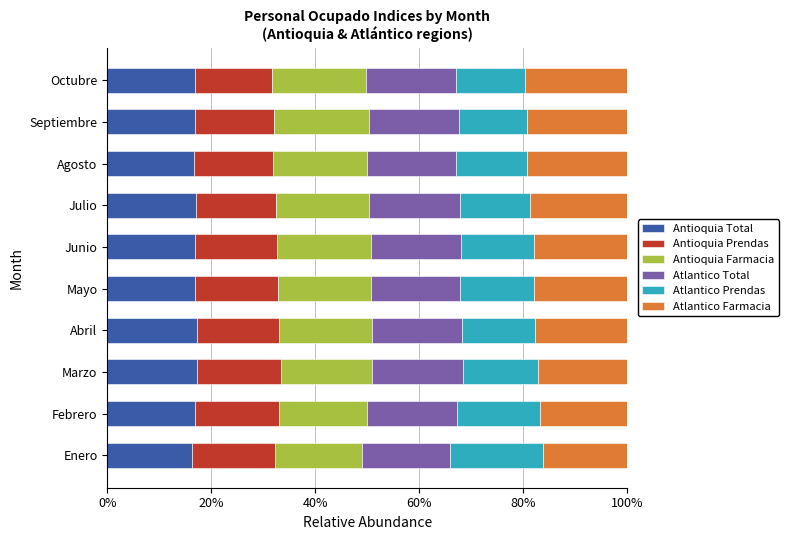

What is the sum of all Antioquia Total values?

168.9